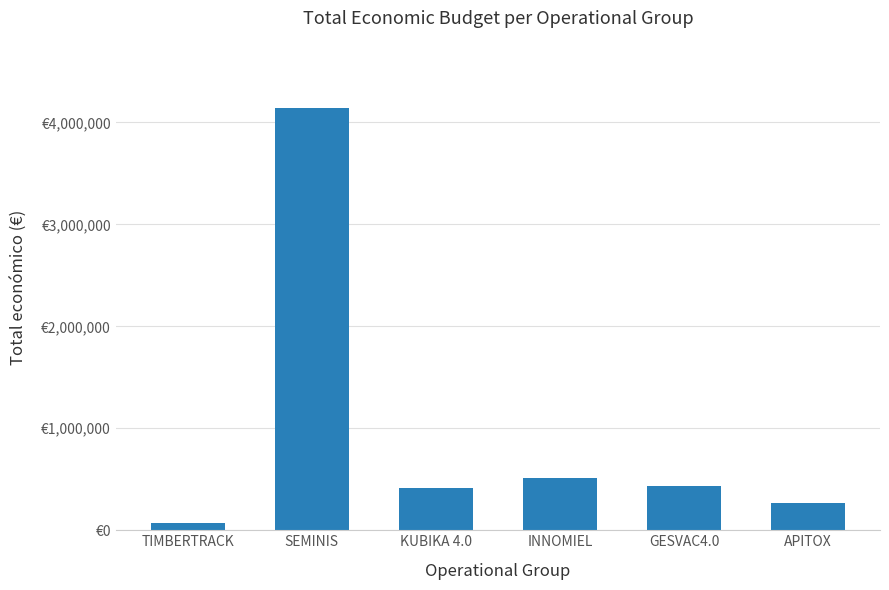

Read the value at TIMBERTRACK.

75575